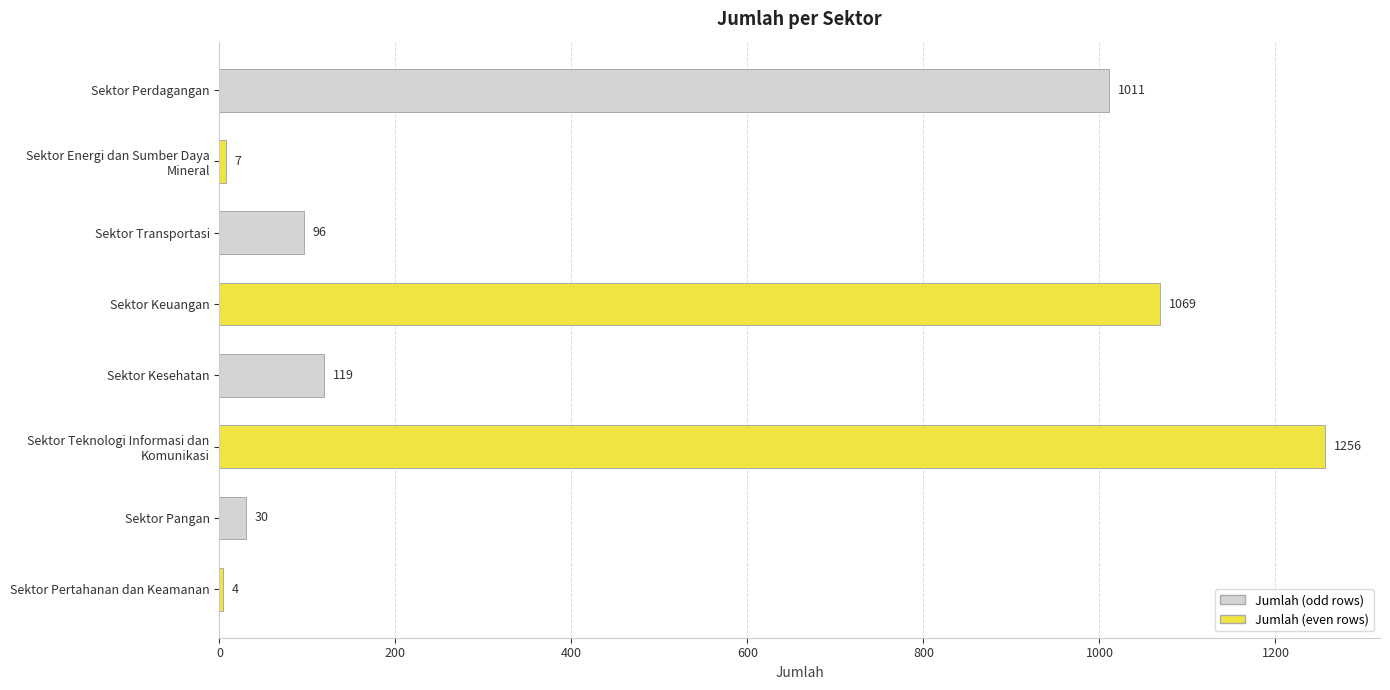

Where is the data nearest to the value 630?

Sektor Perdagangan